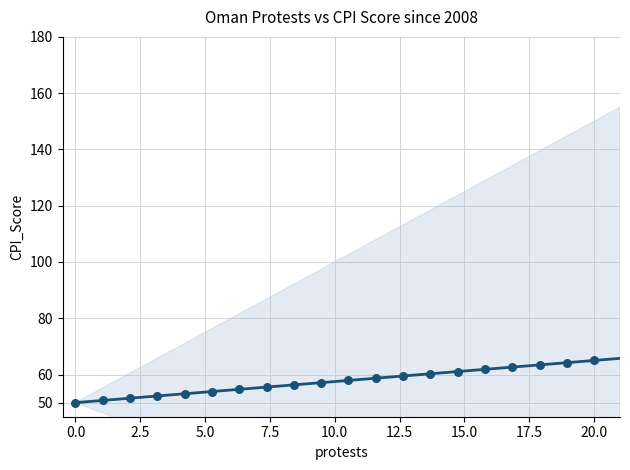

What is the range of Y values (max minus min)?

15.0